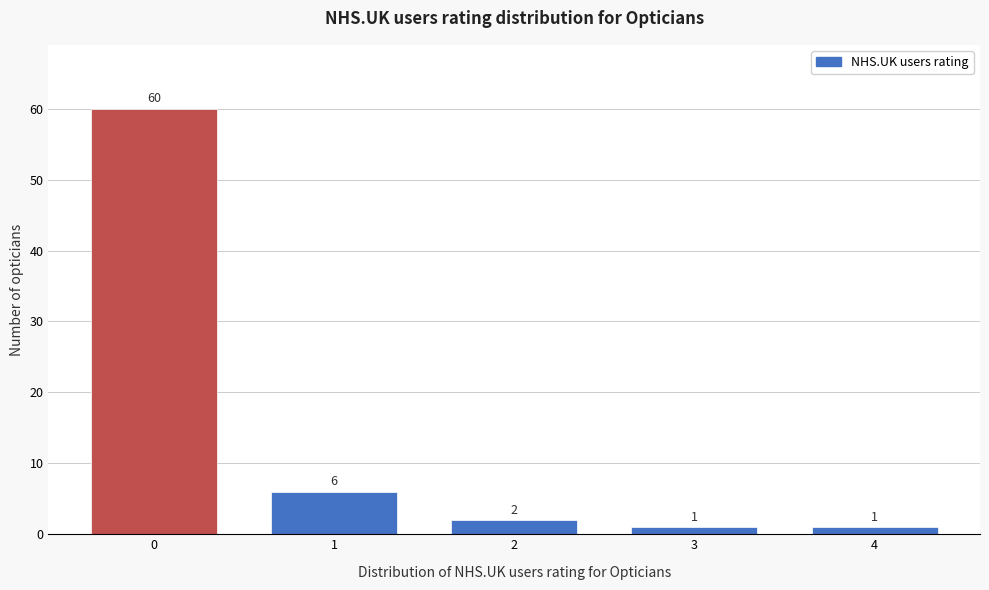

Reading left to right, what are all the values shown in this chart?

0=60	1=6	2=2	3=1	4=1